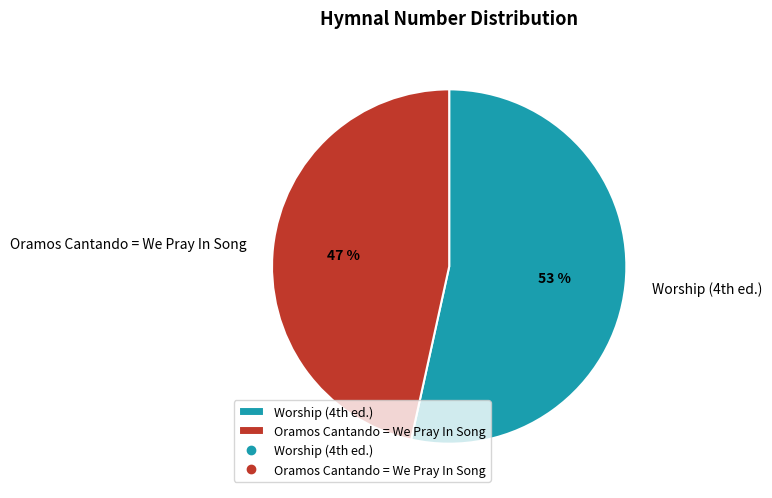

Which category accounts for the majority?

Worship (4th ed.)